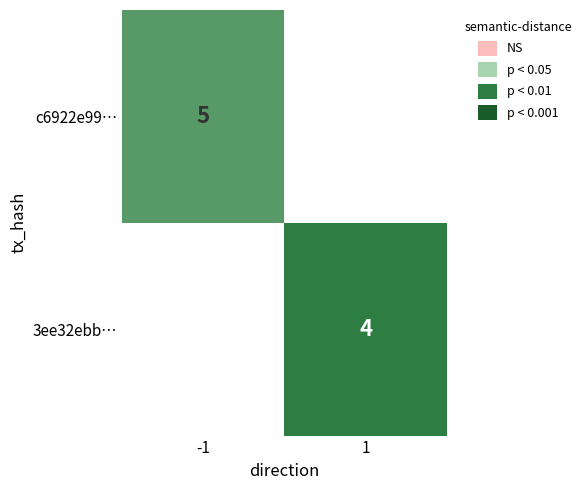

True or false: 3ee32ebb… has a value of 4 at 1.

True